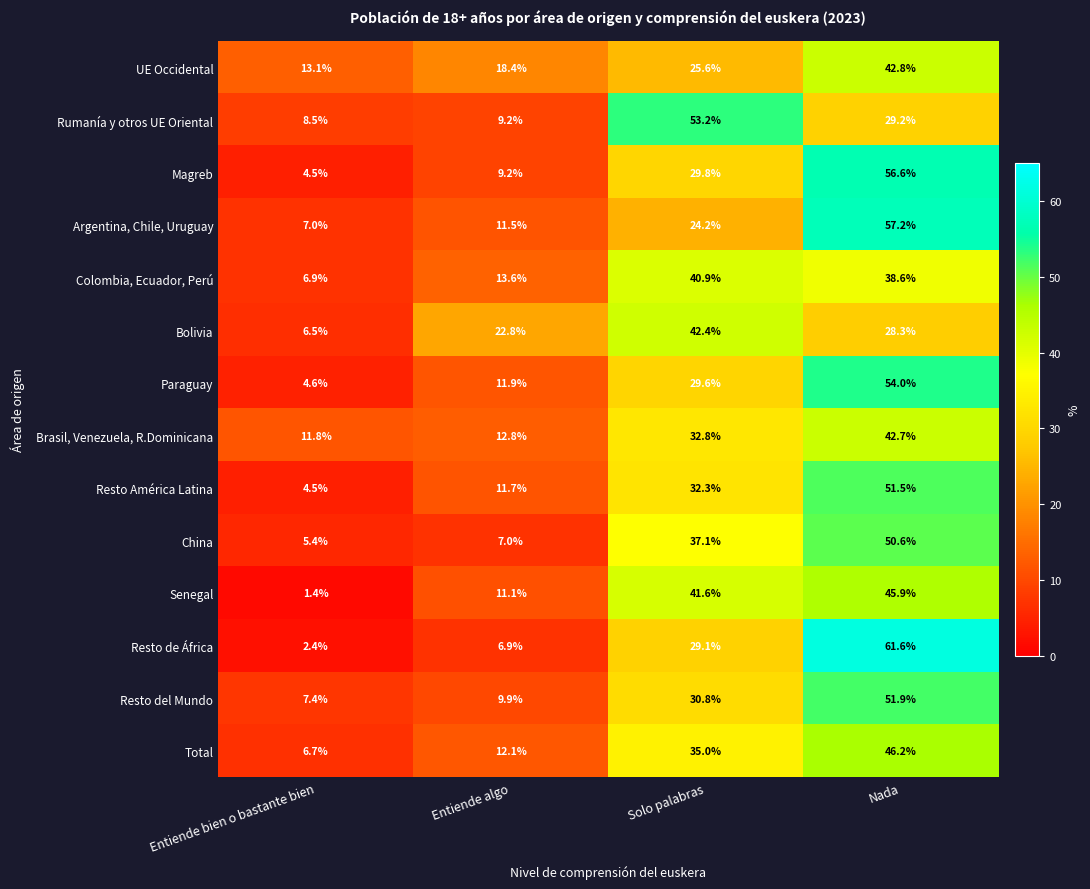

The value of Resto América Latina at Entiende bien o bastante bien is 4.5. True or false?

True